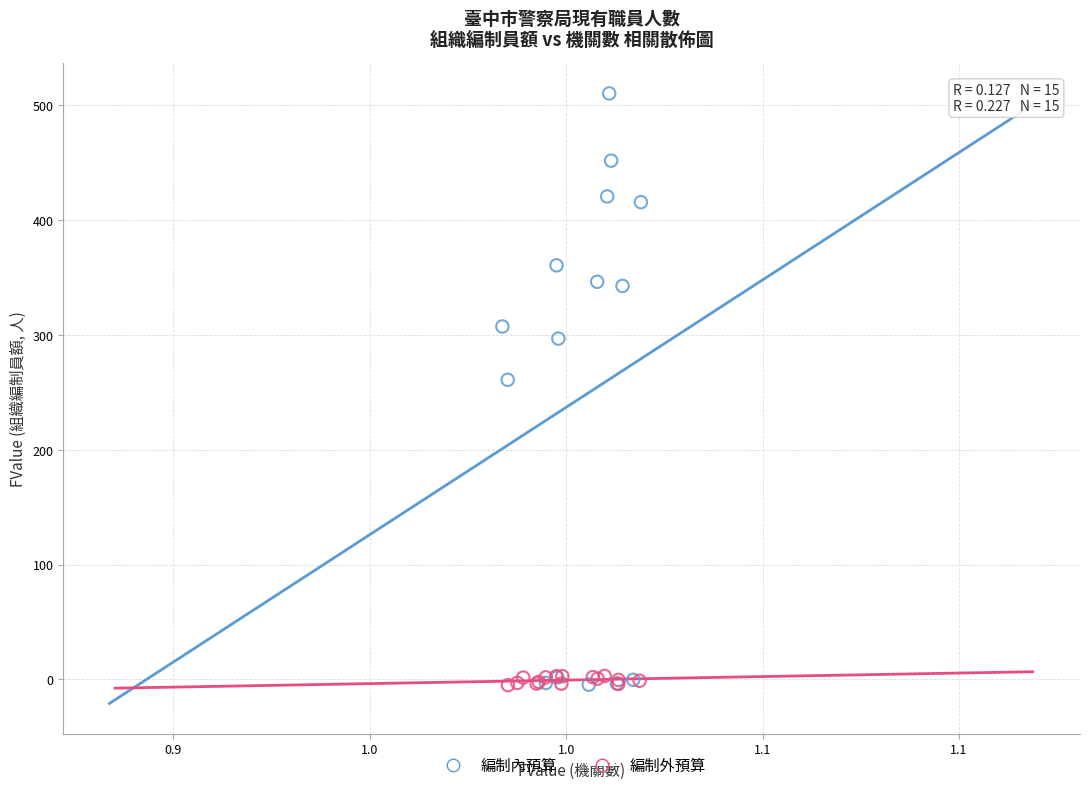

Which series has the largest Y range (max minus min)?

編制內預算